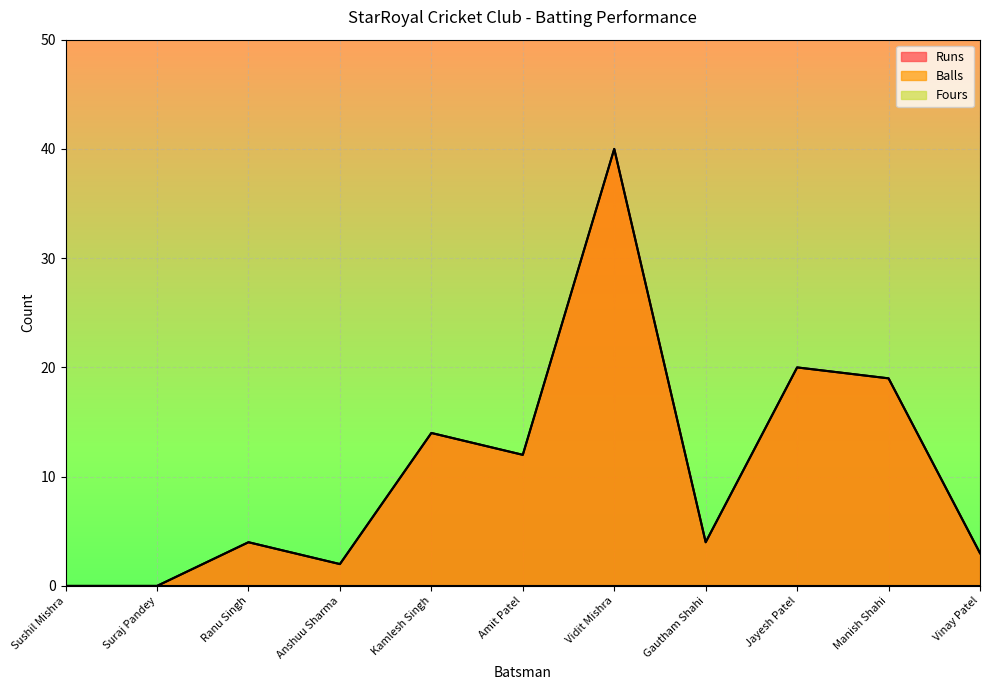

What is the difference between the second highest and second lowest values in the Balls series?

20